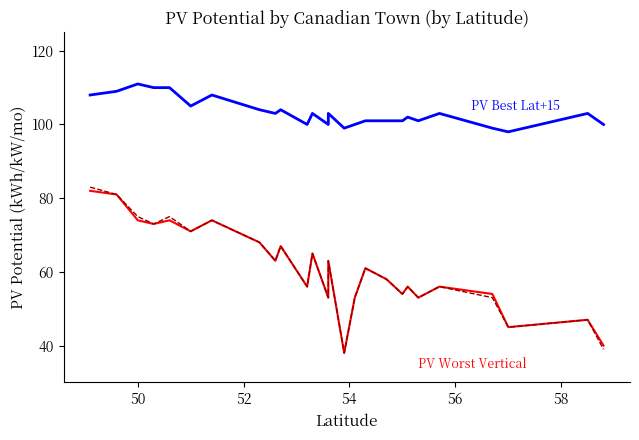

What position from the left is 54?

4